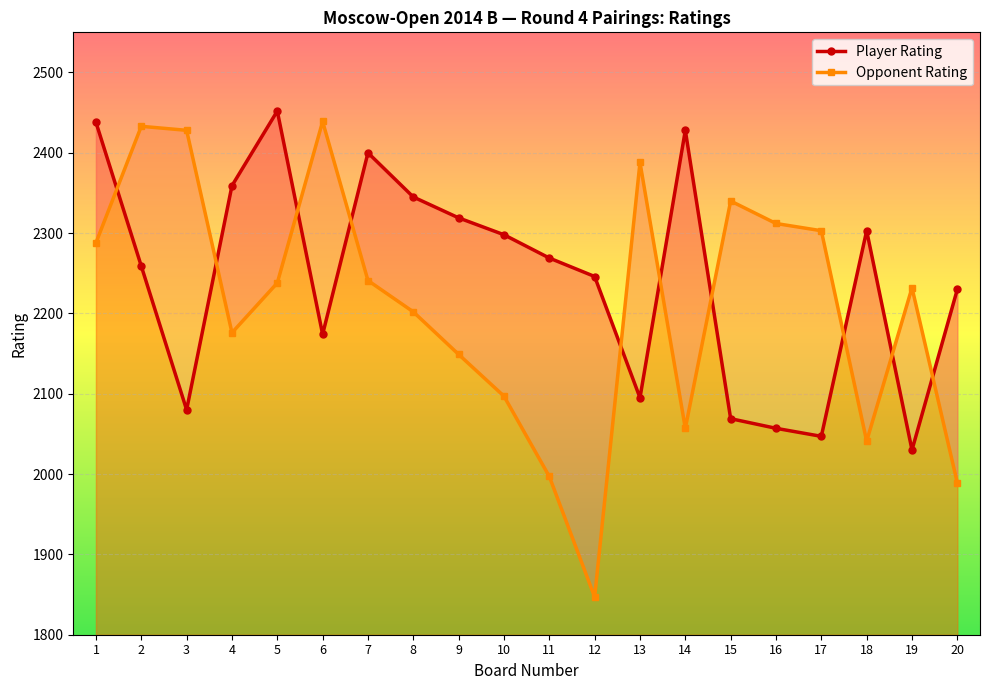

Which has a higher value, 9 or 7?

7